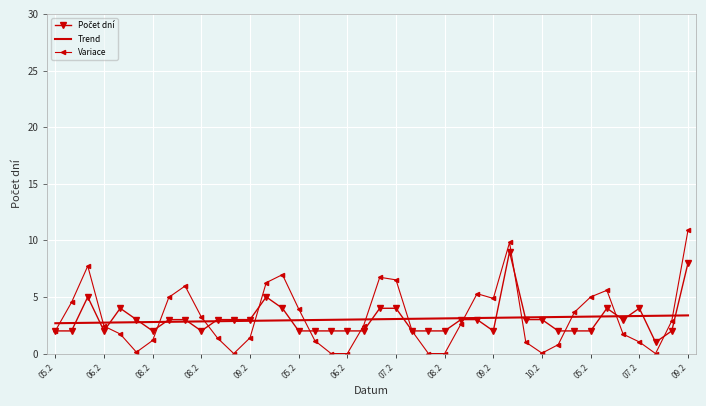

After their last crossing, which series has the higher values: Trend or Variace?

Variace